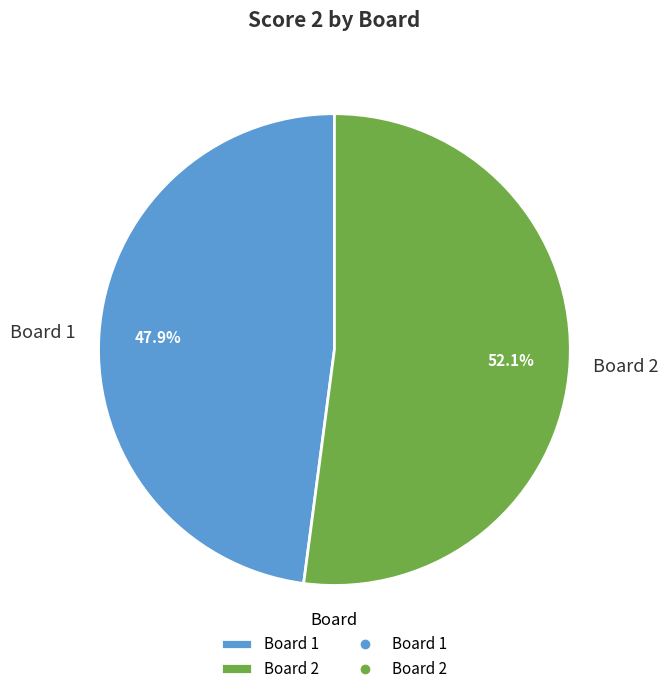

Which has a higher value, Board 1 or Board 2?

Board 2